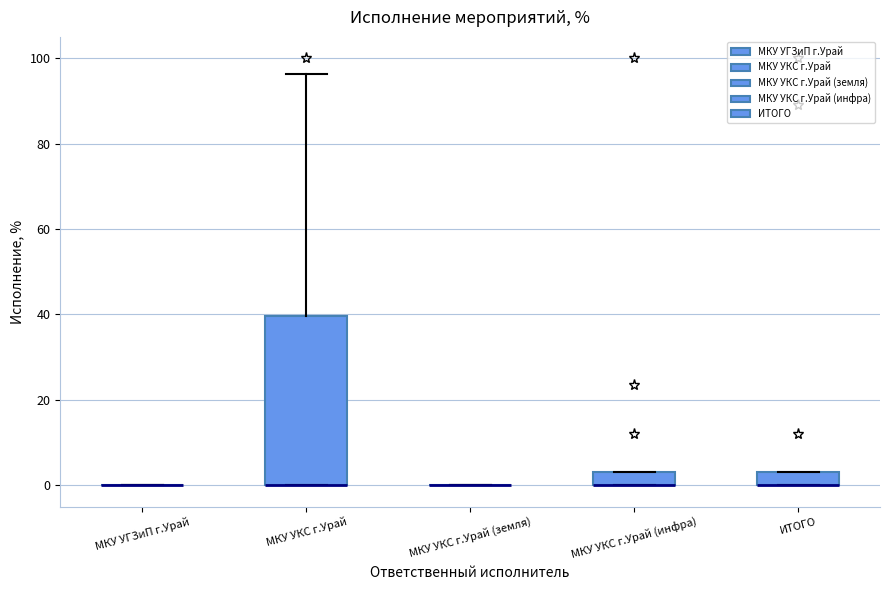

Which box is the tallest, from its lower edge to its upper edge?

МКУ УКС г.Урай